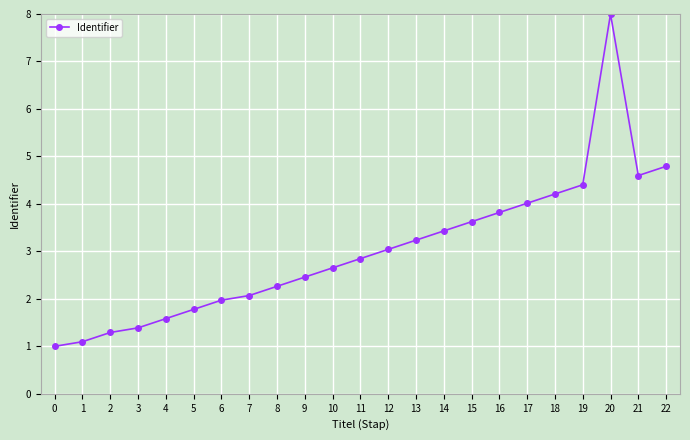

Reading right to left, transcribe all the data shown in this chart.

4.8	4.6	8.0	4.4	4.2	4.0	3.8	3.6	3.4	3.2	3.0	2.8	2.7	2.5	2.3	2.1	2.0	1.8	1.6	1.4	1.3	1.1	1.0